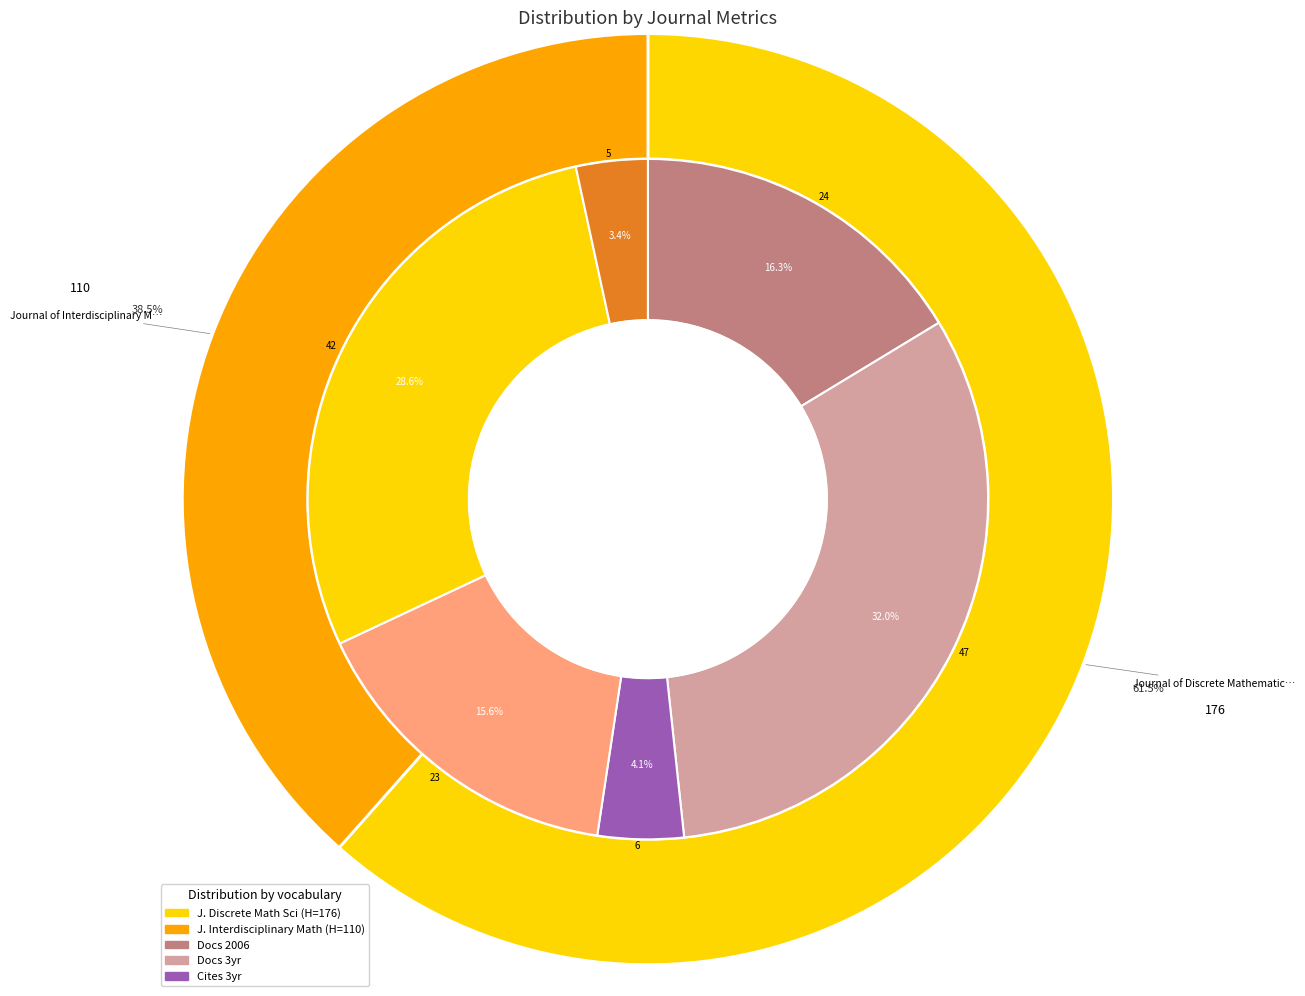

Rank the categories by H index value from highest to lowest.

Journal of Discrete Mathematical Sciences, Journal of Interdisciplinary Mathematics